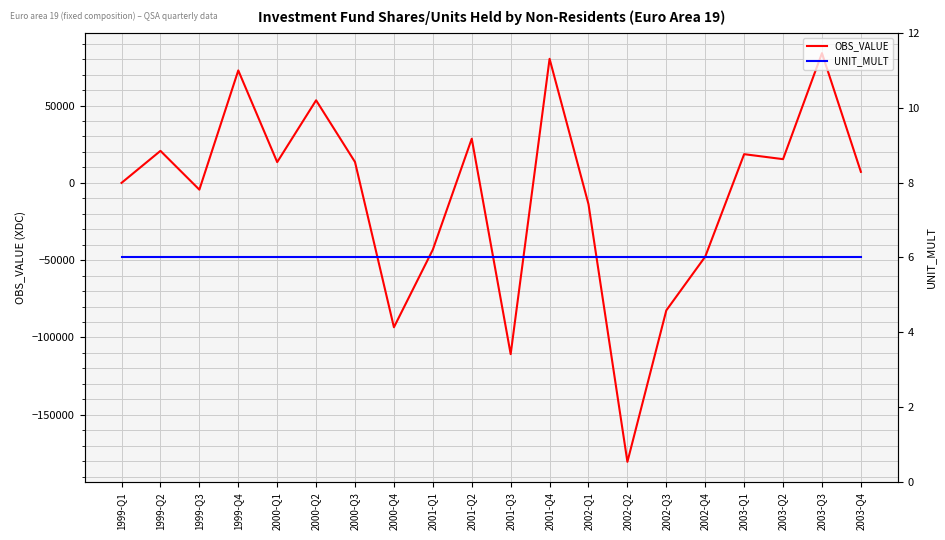

What is the smallest value displayed?

-180428.8